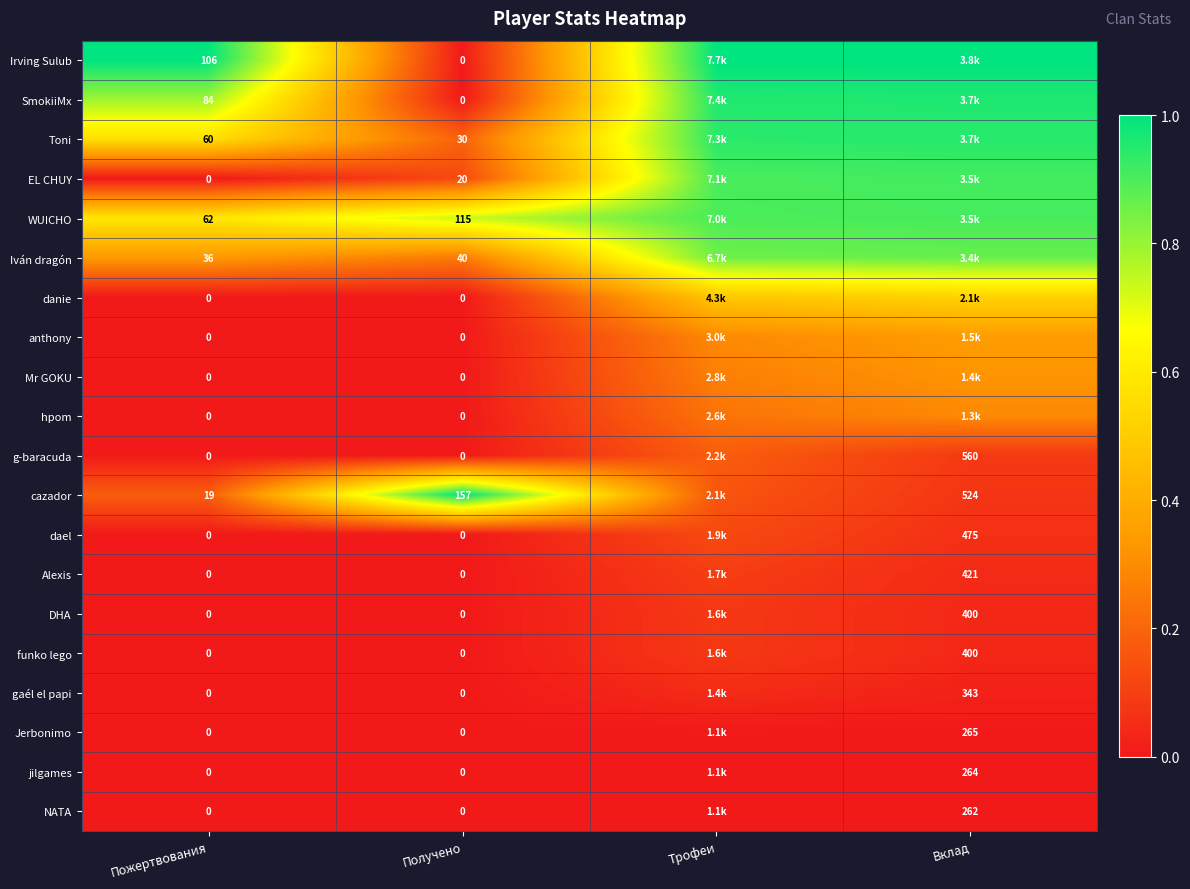

Is the value of NATA at Вклад greater than the value of funko lego at Вклад?

No